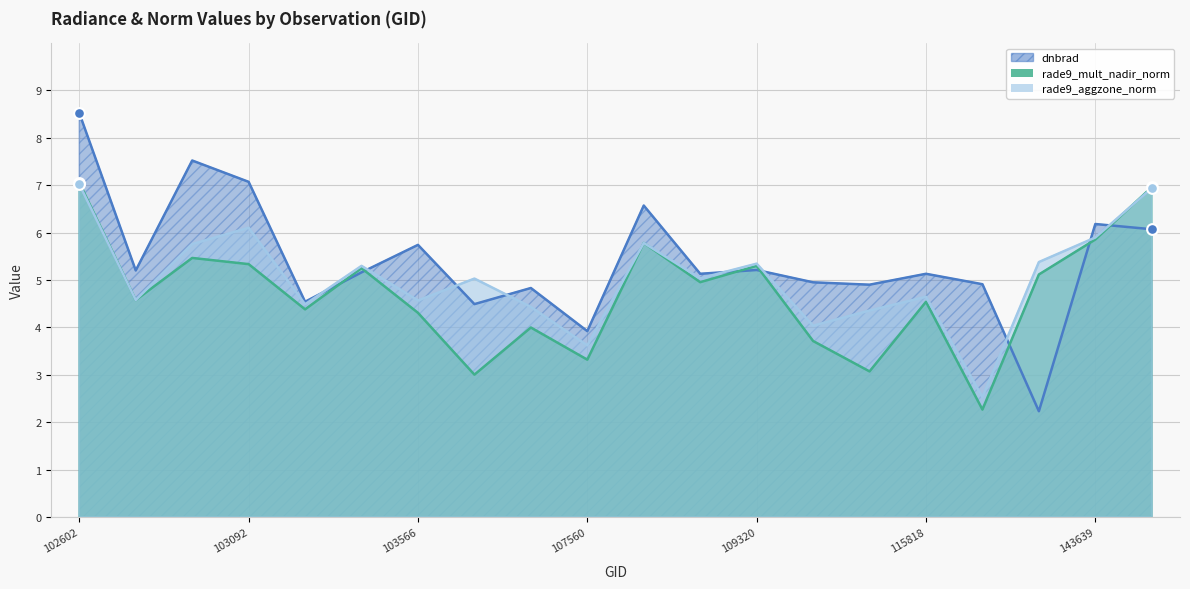

What is the total value across all series at 103694?

12.5